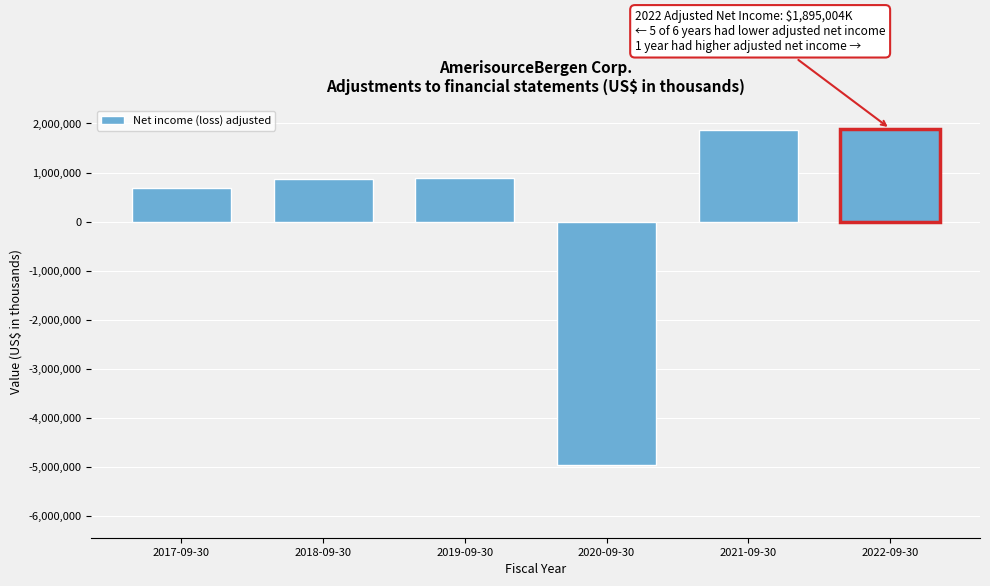

Which category has the lowest value across all series?

2020-09-30